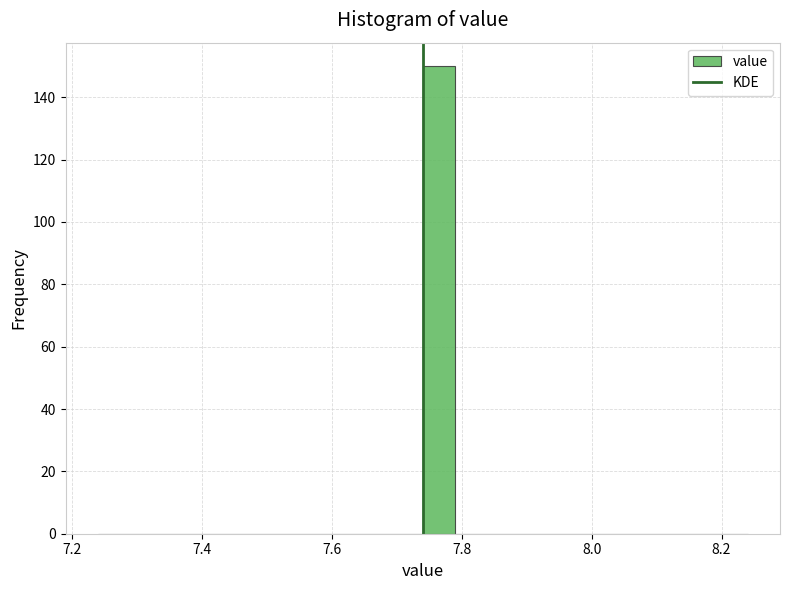

Around what value on the x-axis is the tallest bar? Give the approximate position of its centre, as read against the axis.

7.76